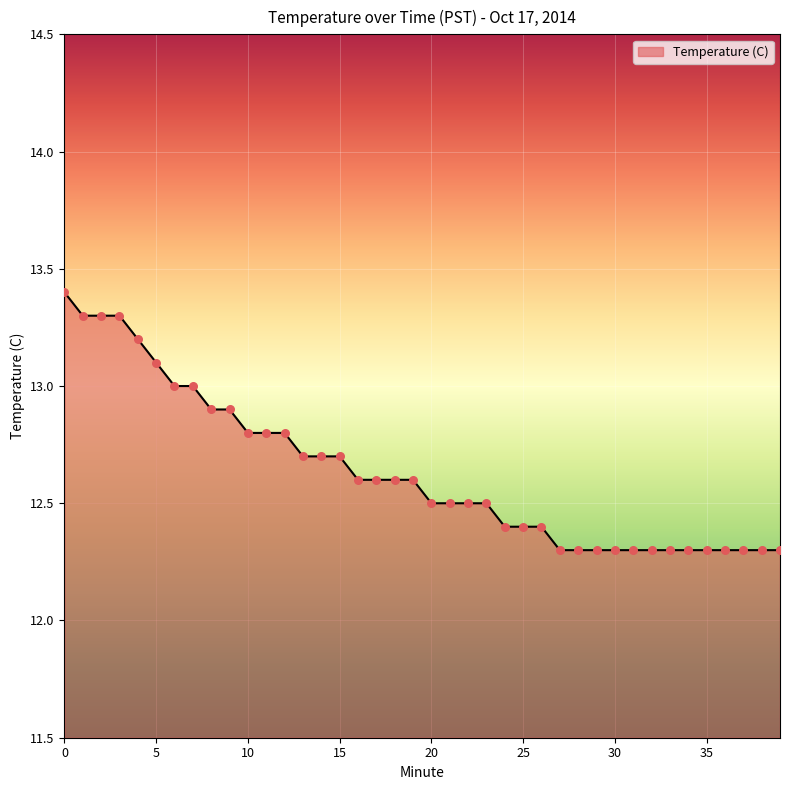

What is the minimum value shown in the chart?

12.3